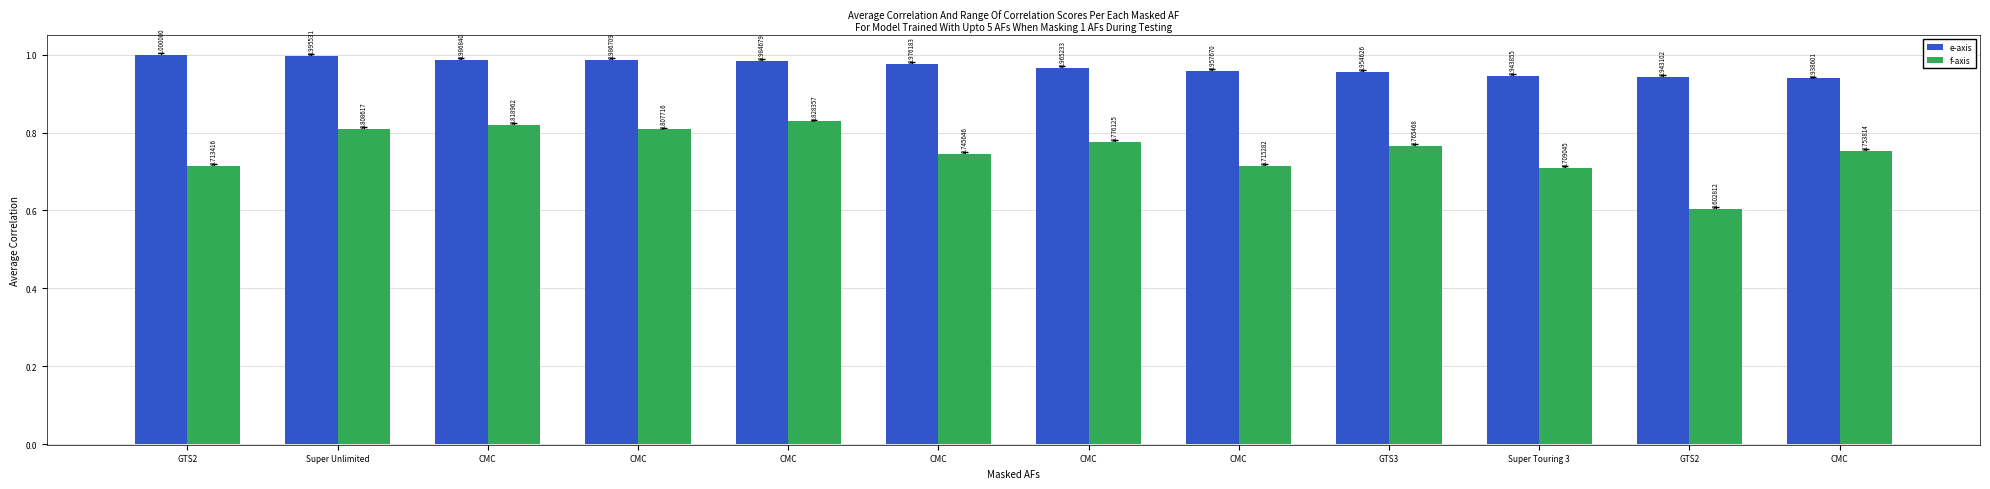

What is the label of the 9th bar from the left?

GTS3